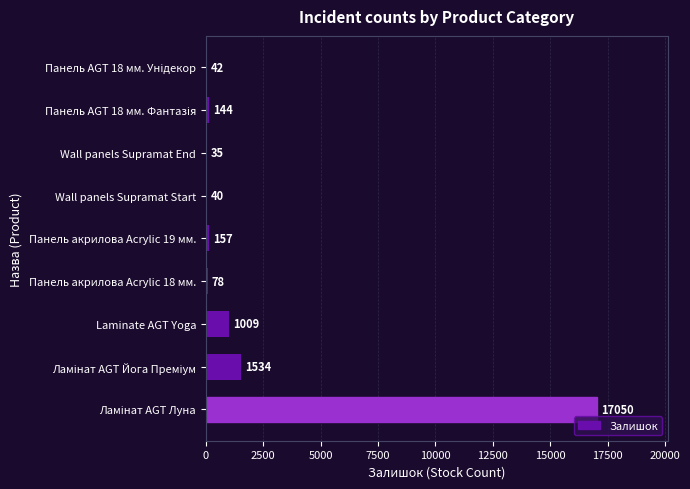

What is the greatest value displayed?

17050